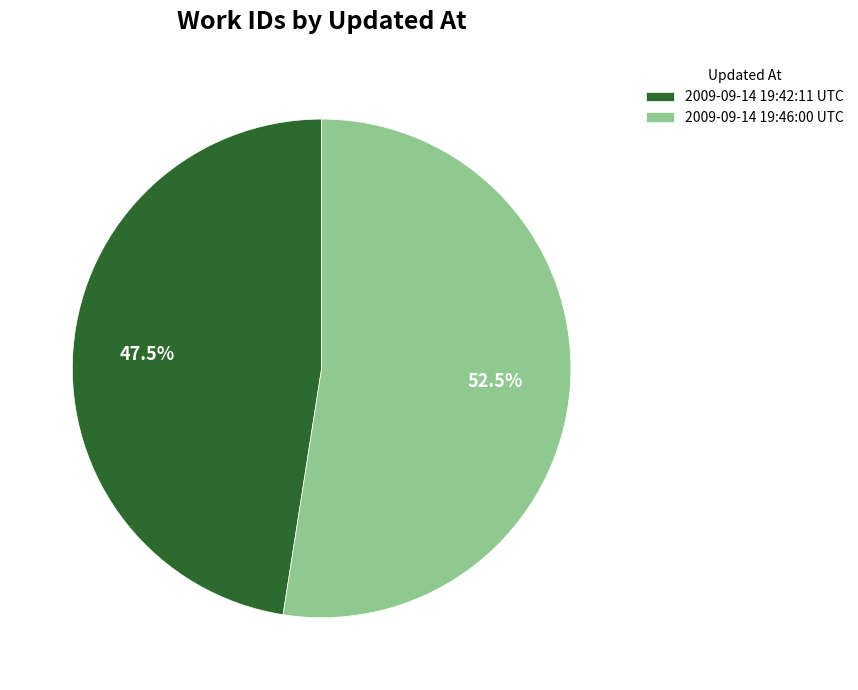

How many segments does this pie chart have?

2